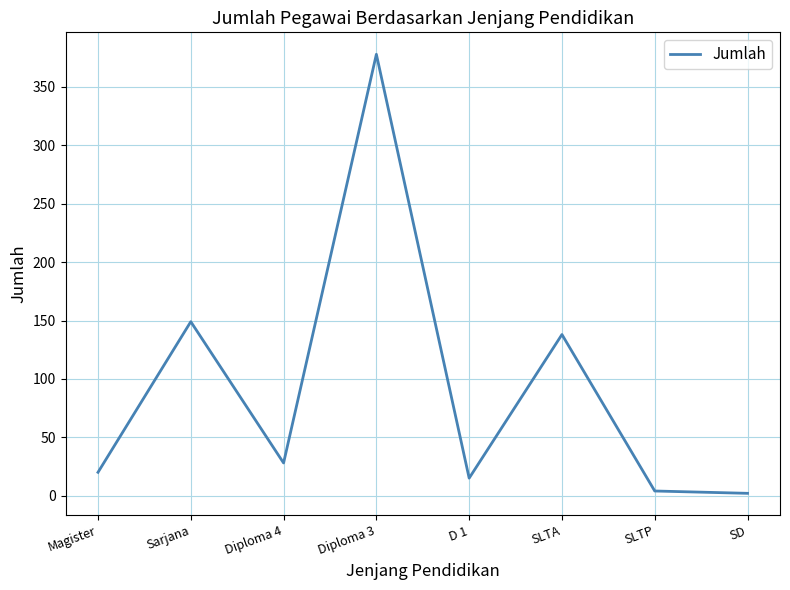

What is the difference between the second highest and minimum values?

147